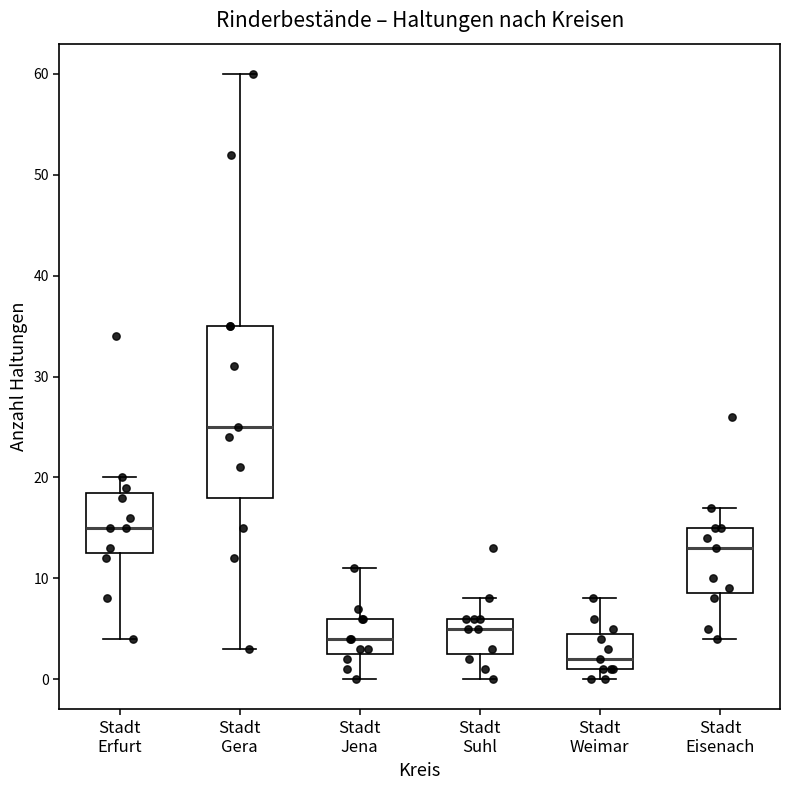

Where does the median line of the box for Stadt Weimar sit on the y-axis? The values are not printed on the chart, so give them approximately, as read against the axis.

2